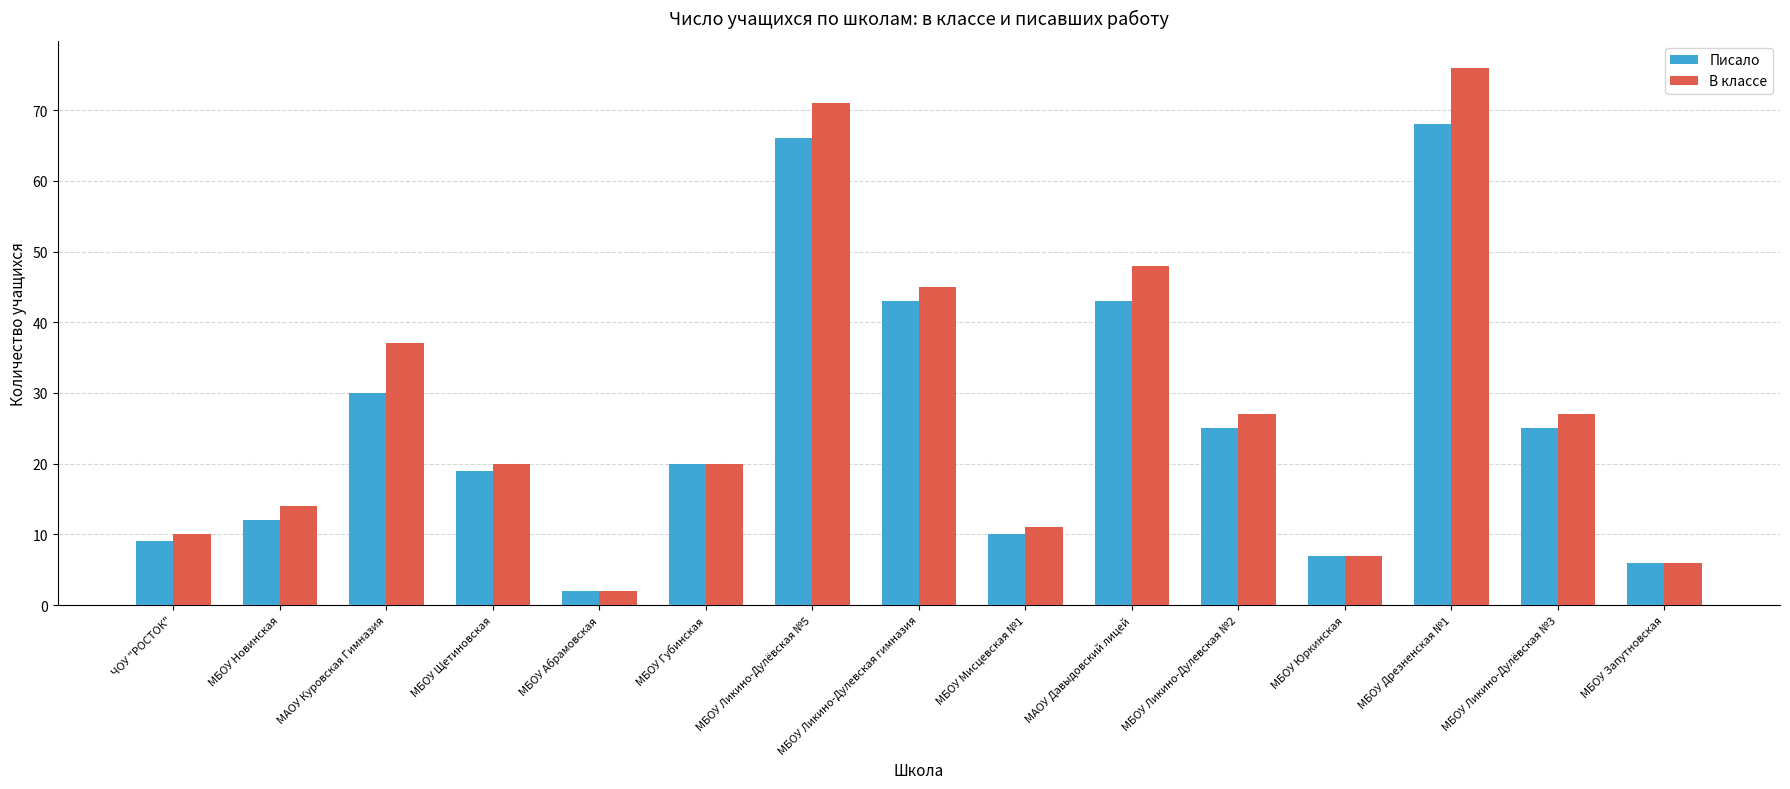

Is the value of Писало at МБОУ Юркинская greater than the value of В классе at МАОУ Давыдовский лицей?

No